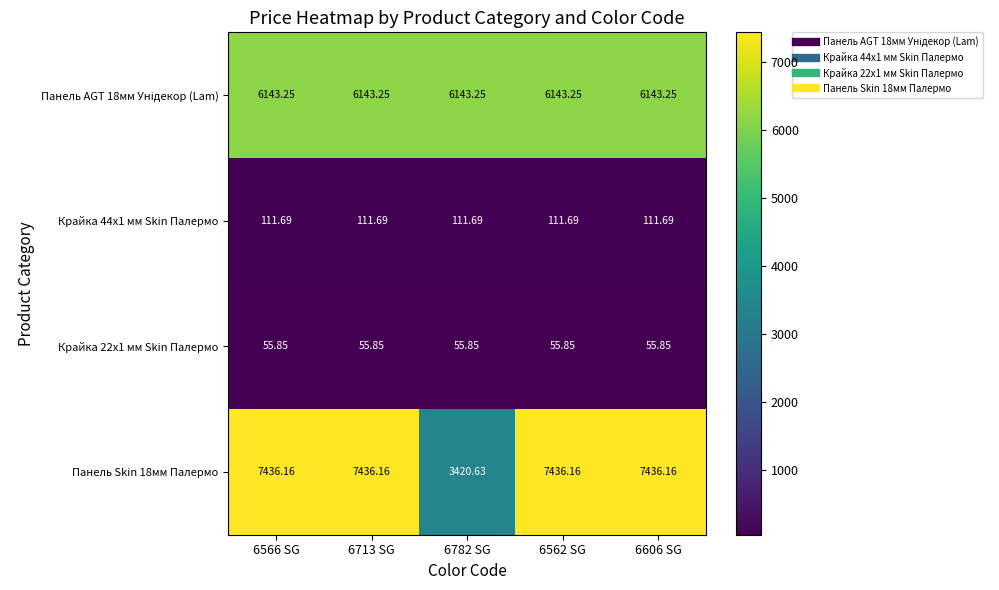

Which series has the largest total across all categories?

Панель Skin 18мм Палермо